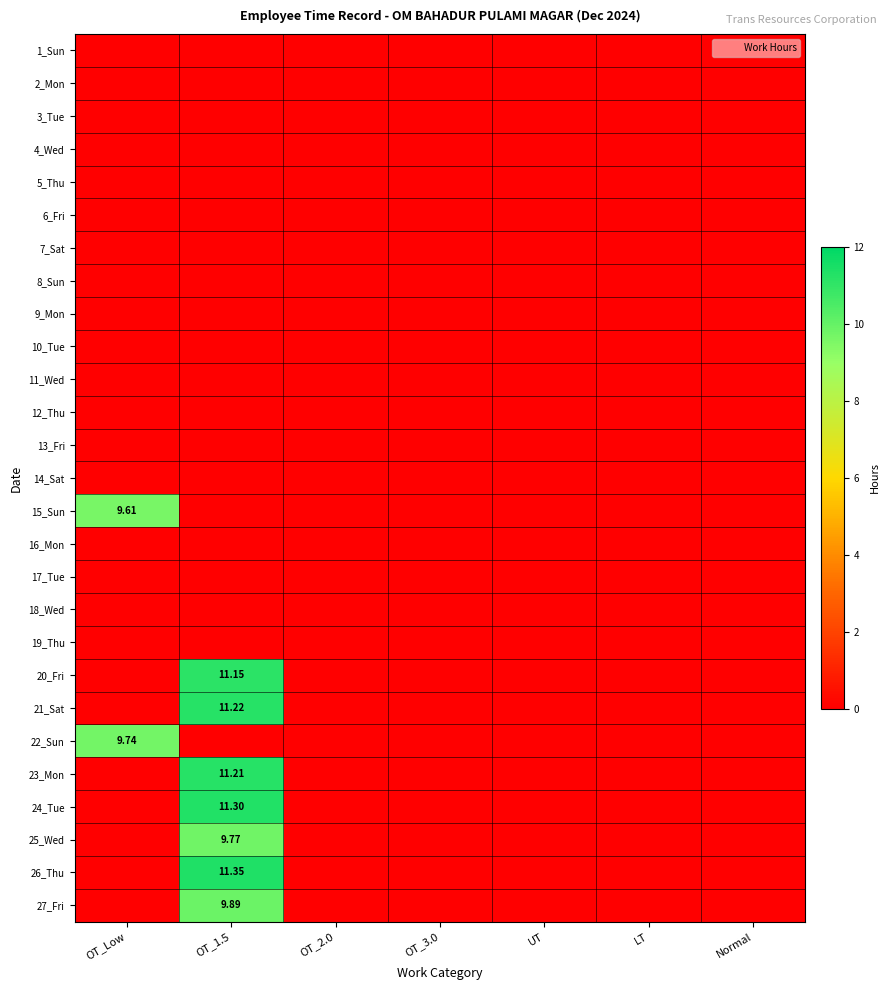

Rank the series by their maximum value, from lowest to highest.

1_Sun, 2_Mon, 3_Tue, 4_Wed, 5_Thu, 6_Fri, 7_Sat, 8_Sun, 9_Mon, 10_Tue, 11_Wed, 12_Thu, 13_Fri, 14_Sat, 16_Mon, 17_Tue, 18_Wed, 19_Thu, 15_Sun, 22_Sun, 25_Wed, 27_Fri, 20_Fri, 23_Mon, 21_Sat, 24_Tue, 26_Thu